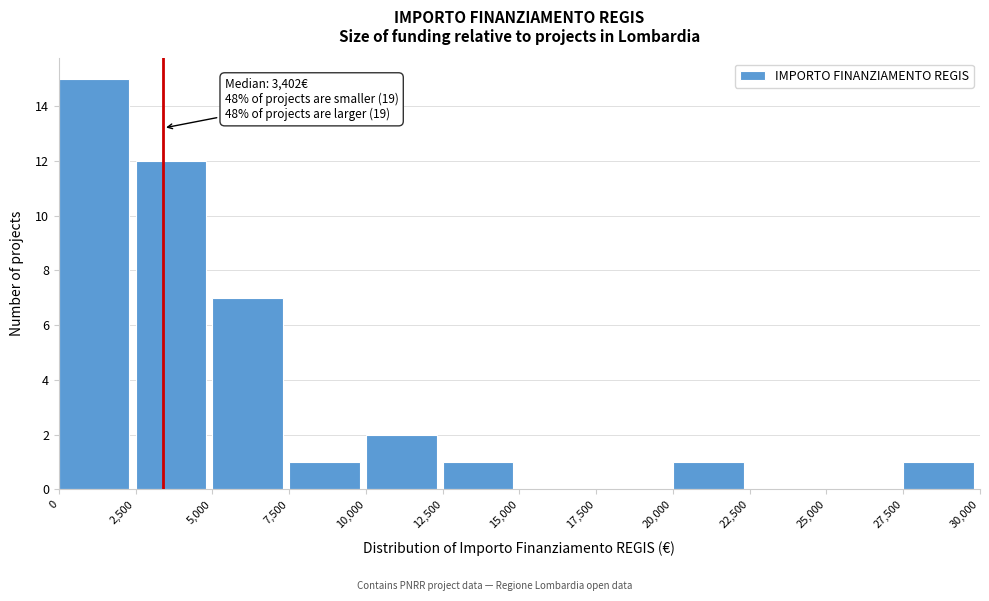

Which range on the x-axis has the tallest bar?

0 to 2,500